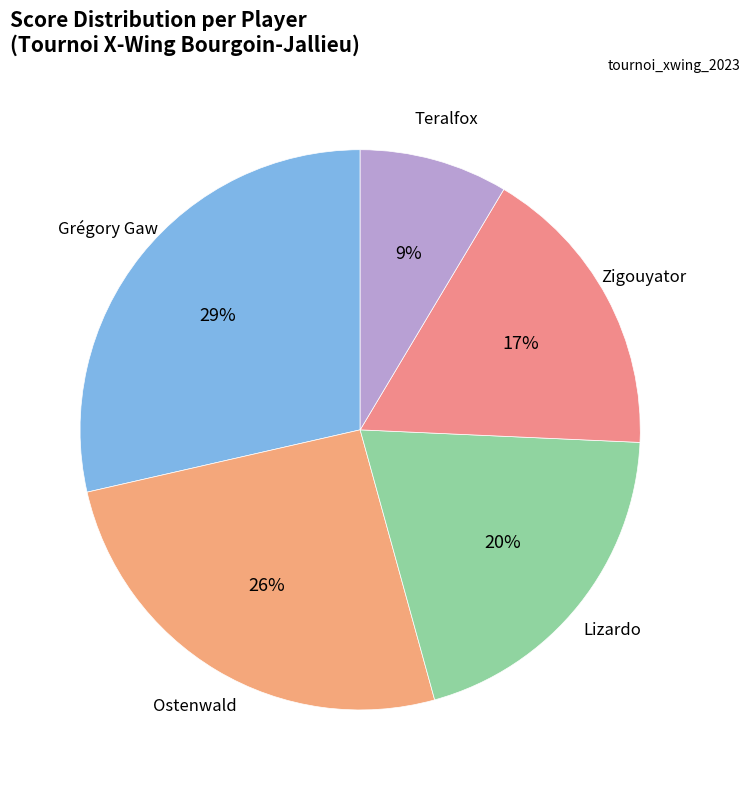

What is the smallest slice in the pie chart?

Teralfox